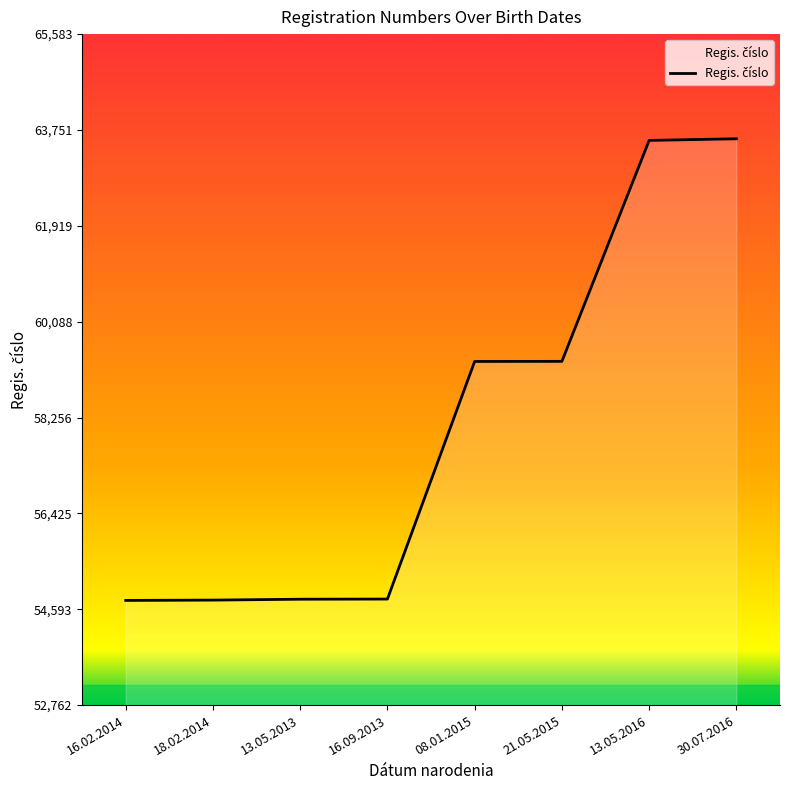

What is the maximum value shown in the chart?

63583